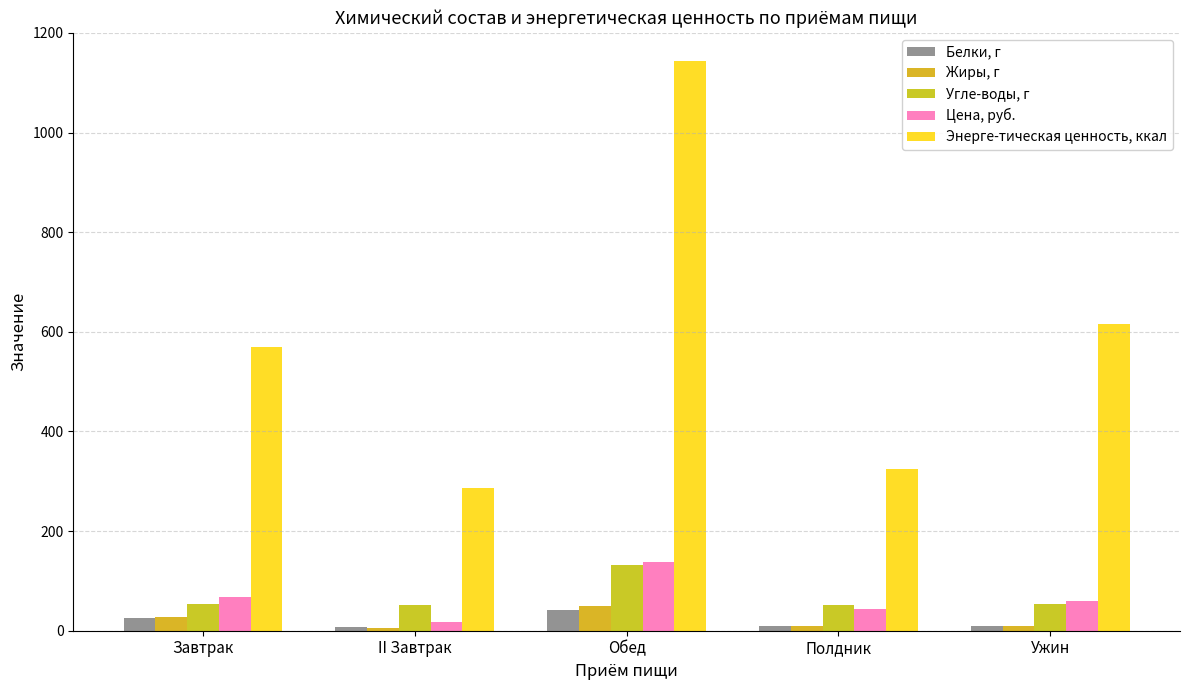

Rank the series at Обед from highest to lowest value.

Энерге-тическая ценность, ккал, Цена, руб., Угле-воды, г, Жиры, г, Белки, г